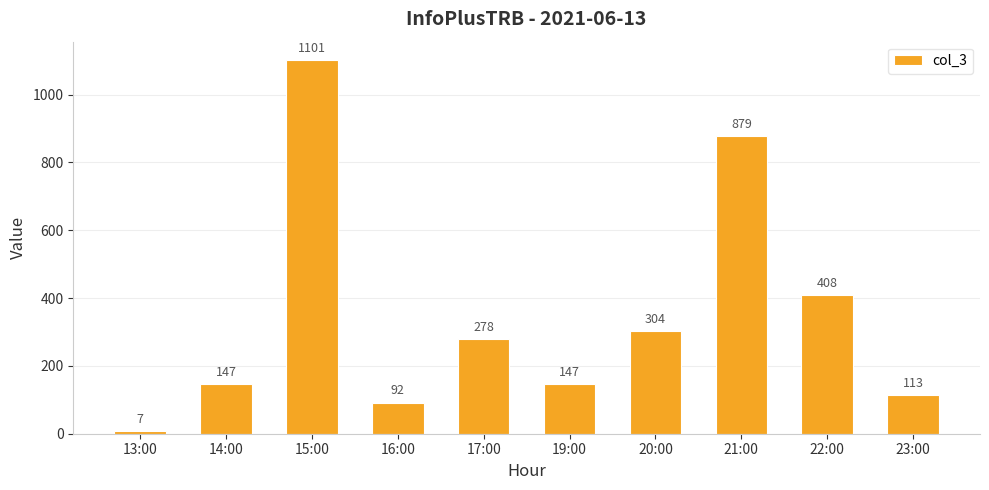

What is the average value?

348